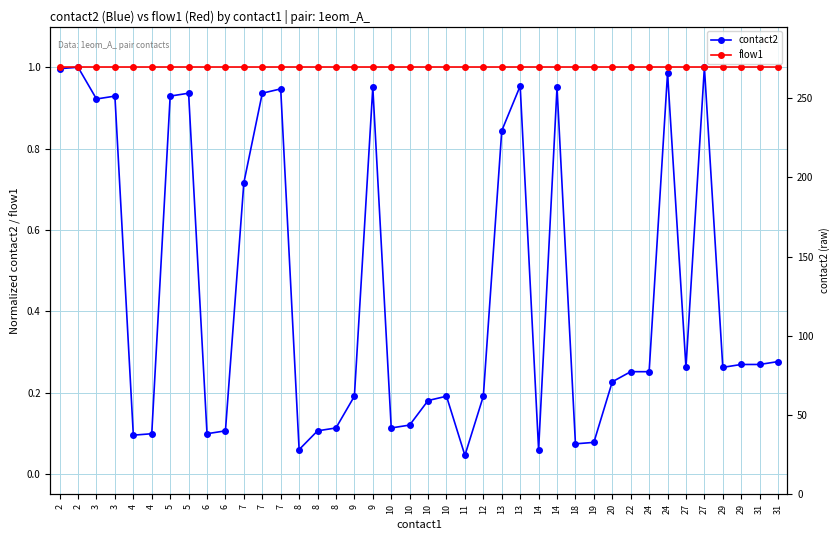

Reading left to right, what are all the values shown in this chart?

contact2: 1.0	1.0	0.9	0.9	0.1	0.1	0.9	0.9	0.1	0.1	0.7	0.9	0.9	0.1	0.1	0.1	0.2	1.0	0.1	0.1	0.2	0.2	0.0	0.2	0.8	1.0	0.1	1.0	0.1	0.1	0.2	0.3	0.3	1.0	0.3	1.0	0.3	0.3	0.3	0.3
flow1: 1.0	1.0	1.0	1.0	1.0	1.0	1.0	1.0	1.0	1.0	1.0	1.0	1.0	1.0	1.0	1.0	1.0	1.0	1.0	1.0	1.0	1.0	1.0	1.0	1.0	1.0	1.0	1.0	1.0	1.0	1.0	1.0	1.0	1.0	1.0	1.0	1.0	1.0	1.0	1.0